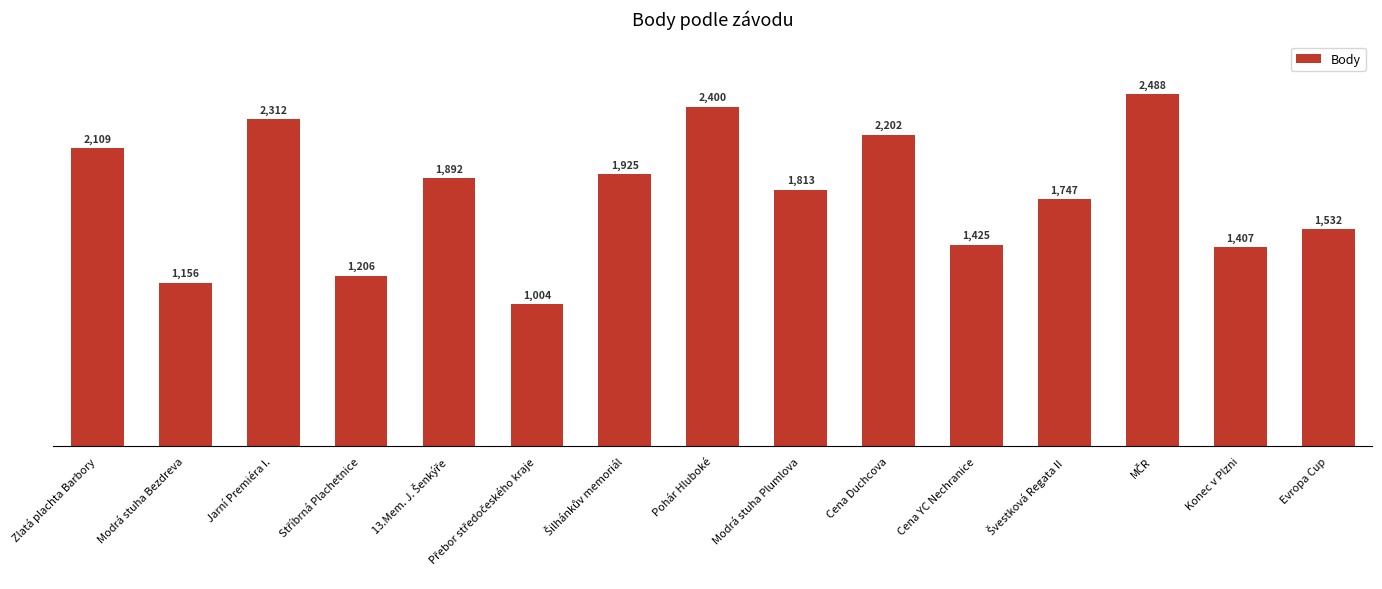

What is the difference between the second highest and second lowest values?

1244